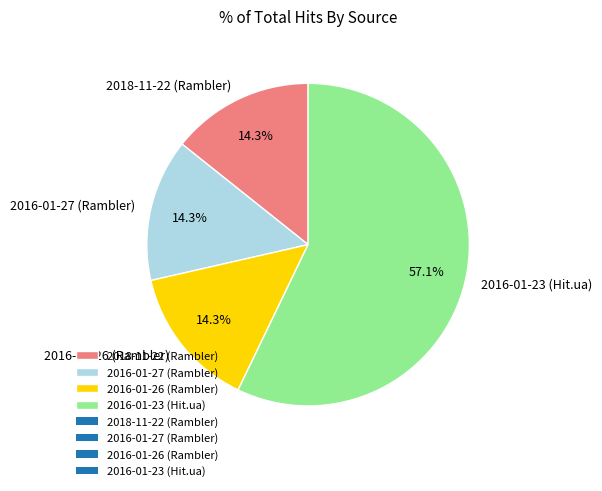

Combined, what portion of the pie is 2016-01-23 (Hit.ua) and 2016-01-27 (Rambler)?

71.4%